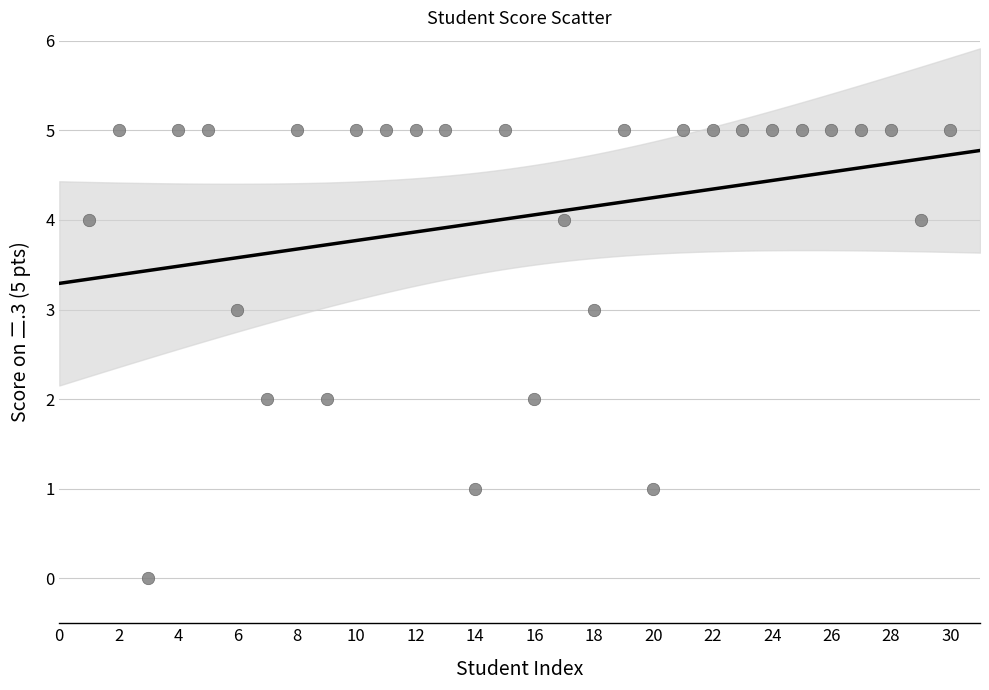

What is the range of Y values (max minus min)?

5